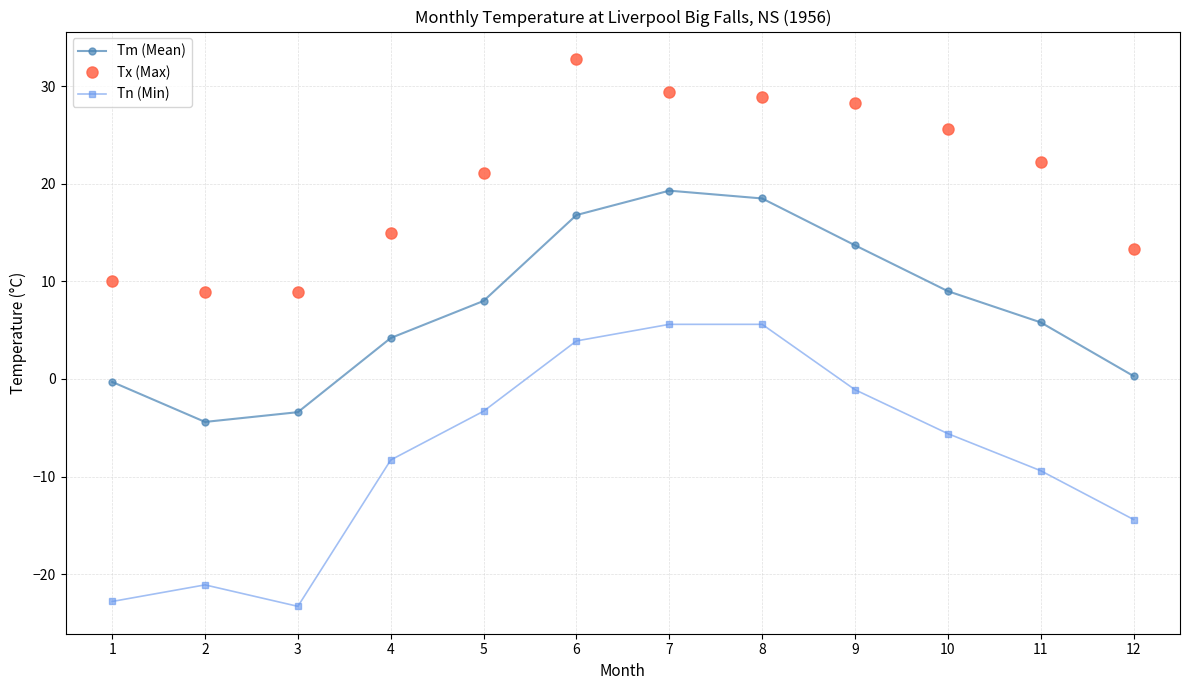

How many data points does each series have?

12